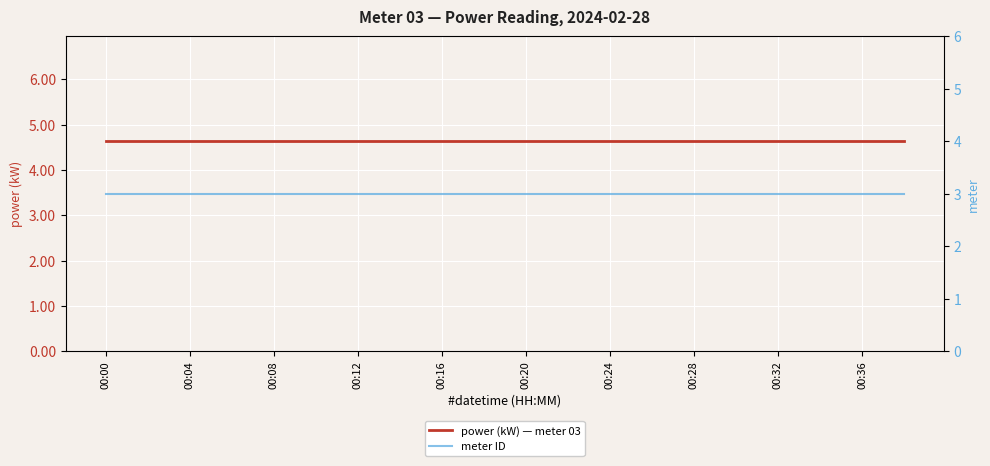

How many distinct data groups are displayed?

2